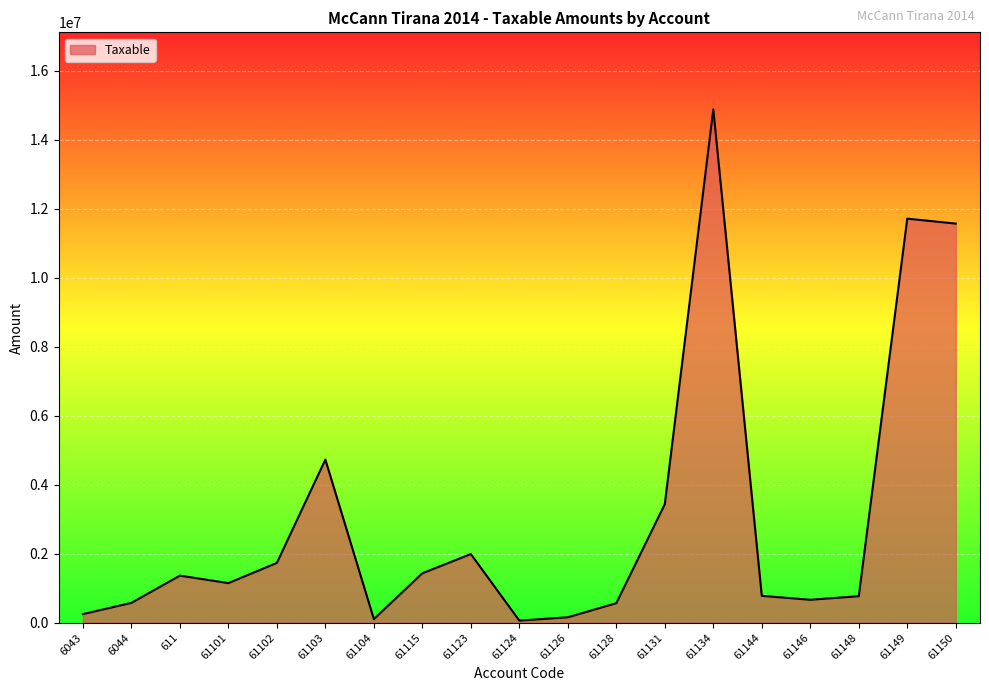

Read the value at 61103.

4731146.9